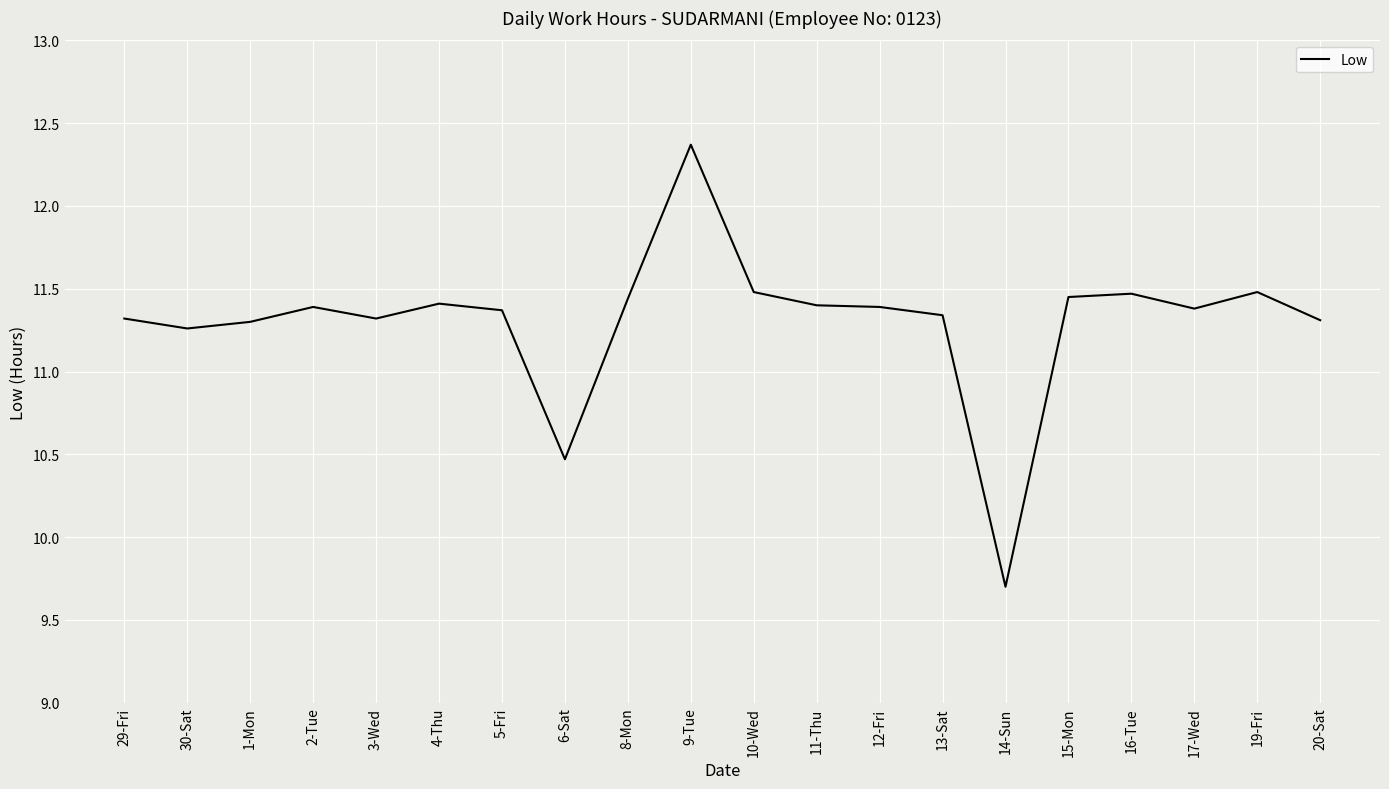

How many distinct data groups are displayed?

1